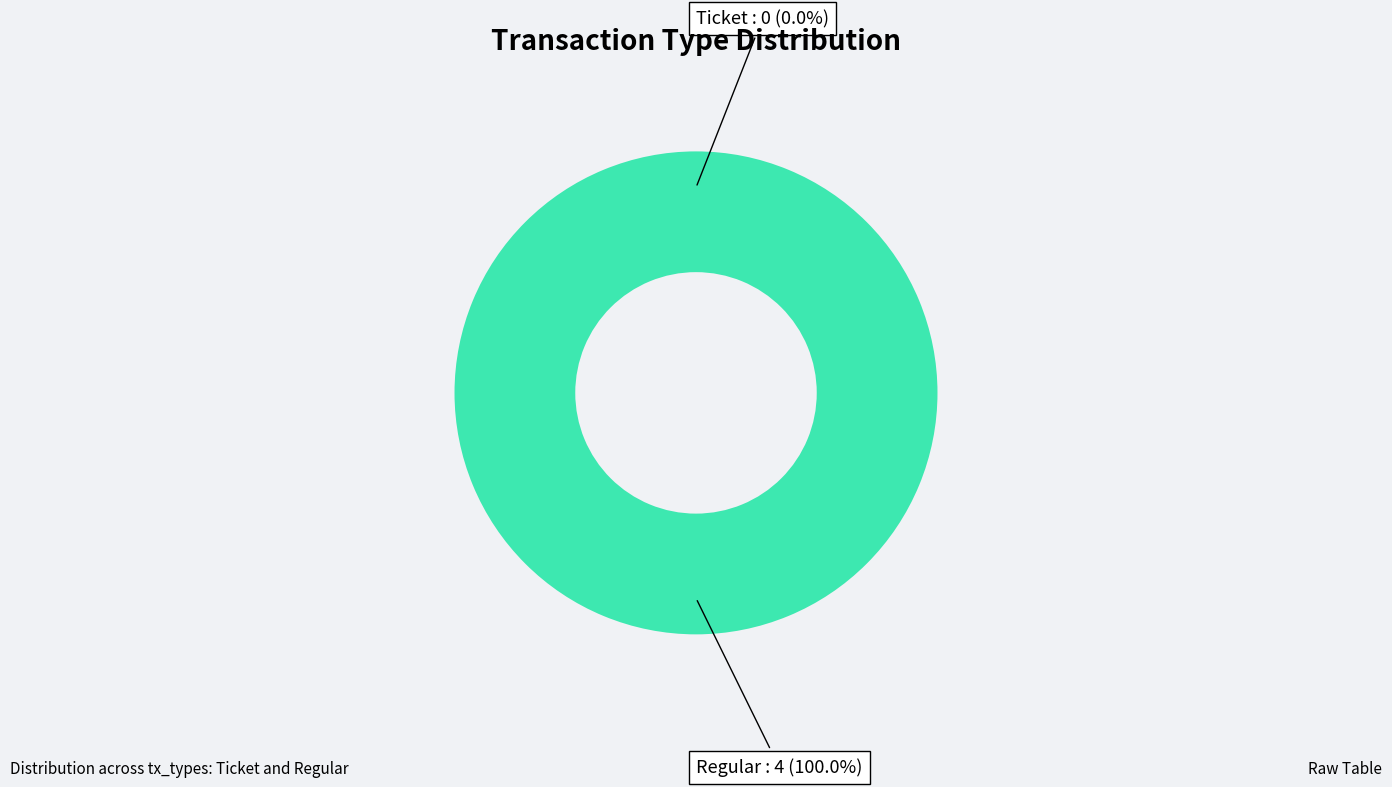

To the nearest percent, what is the difference between the largest and smallest slice percentages?

100%